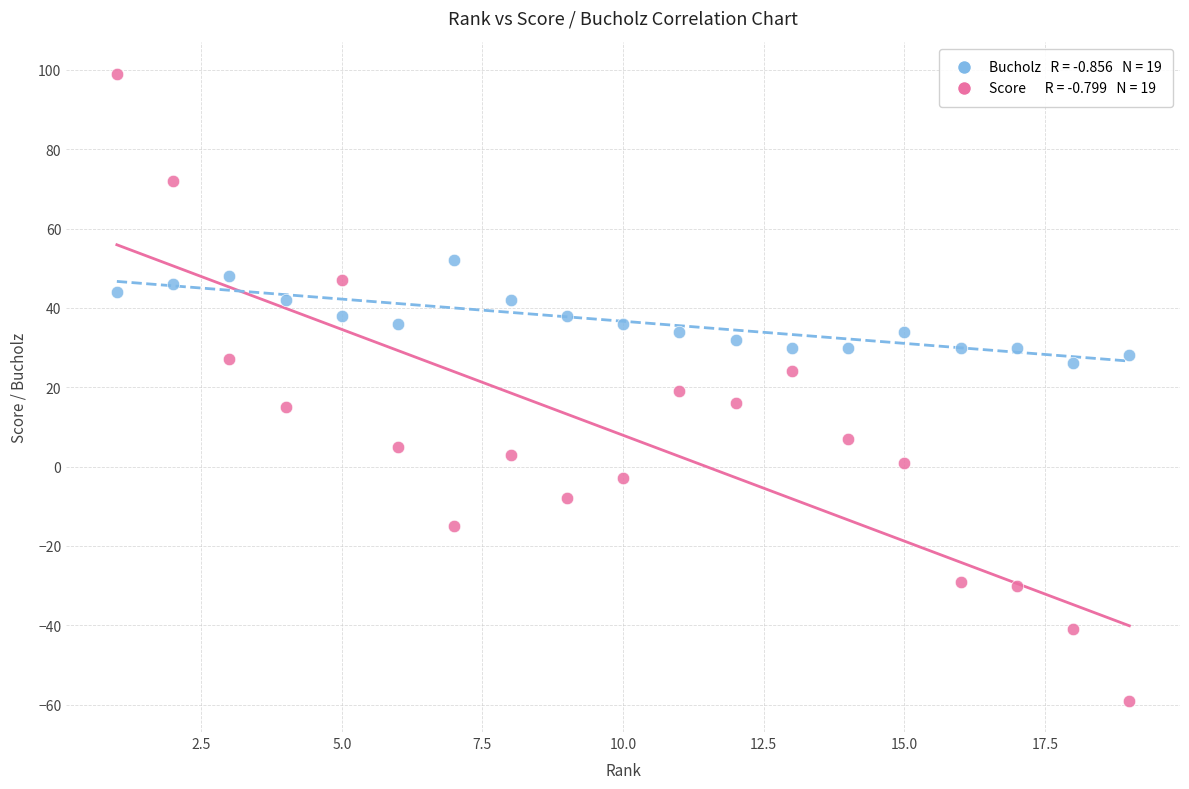

Across all data points, what is the range of Y values (max minus min)?

158